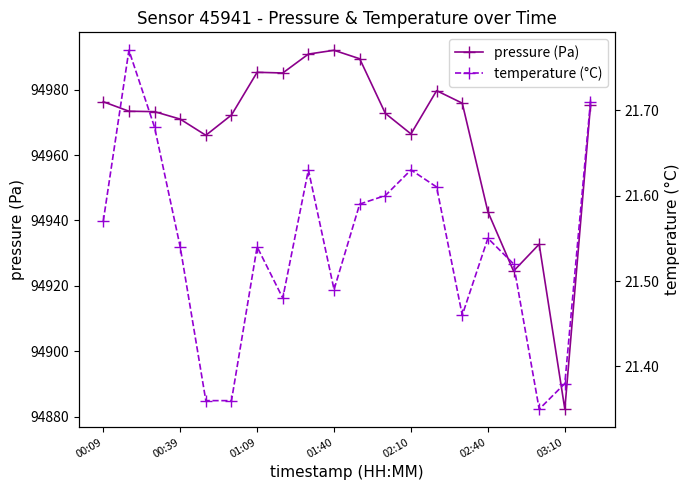

How many lines are shown in the chart?

2